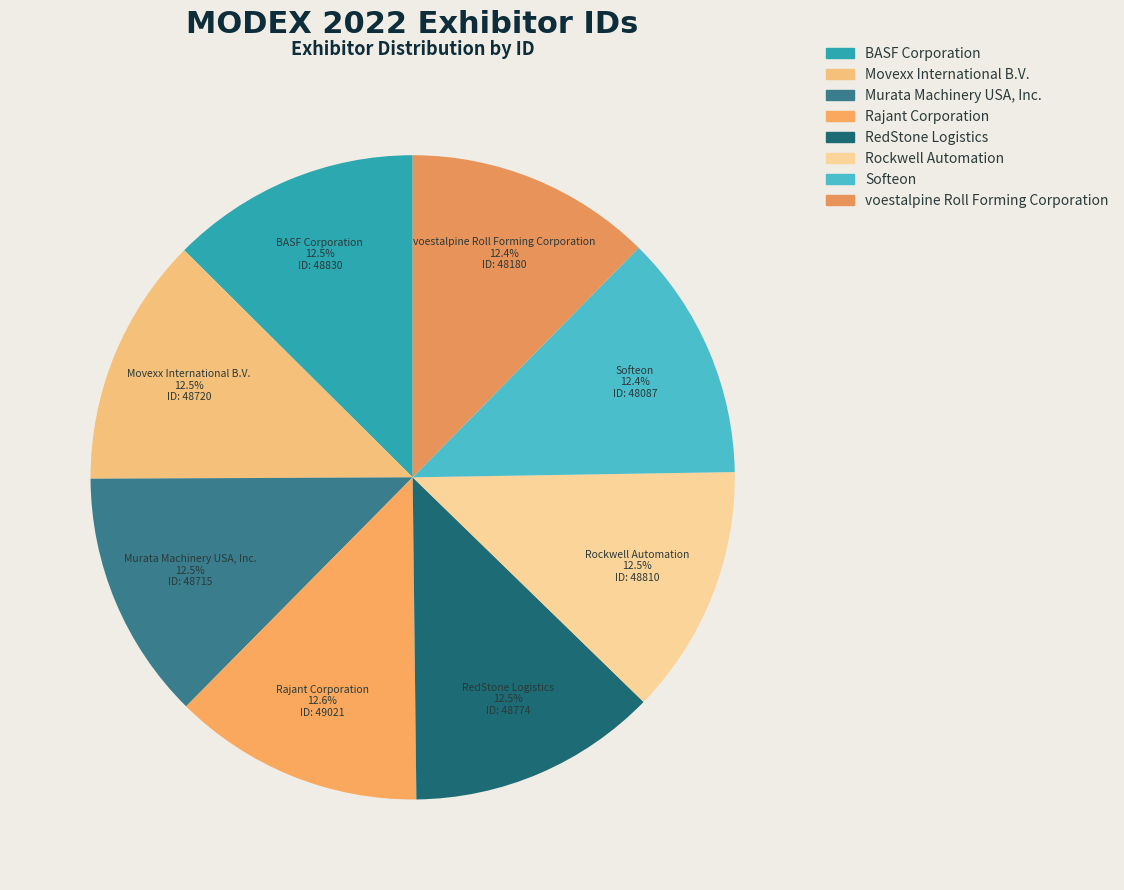

Count the number of slices in the pie.

8